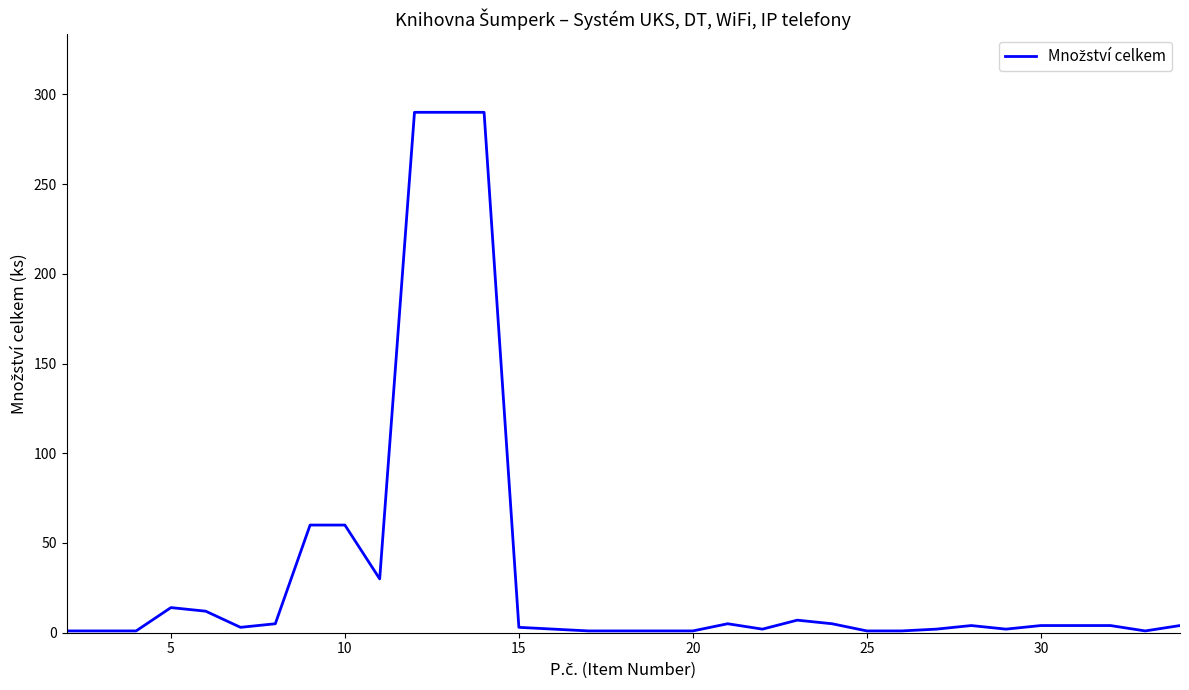

How many lines are shown in the chart?

1